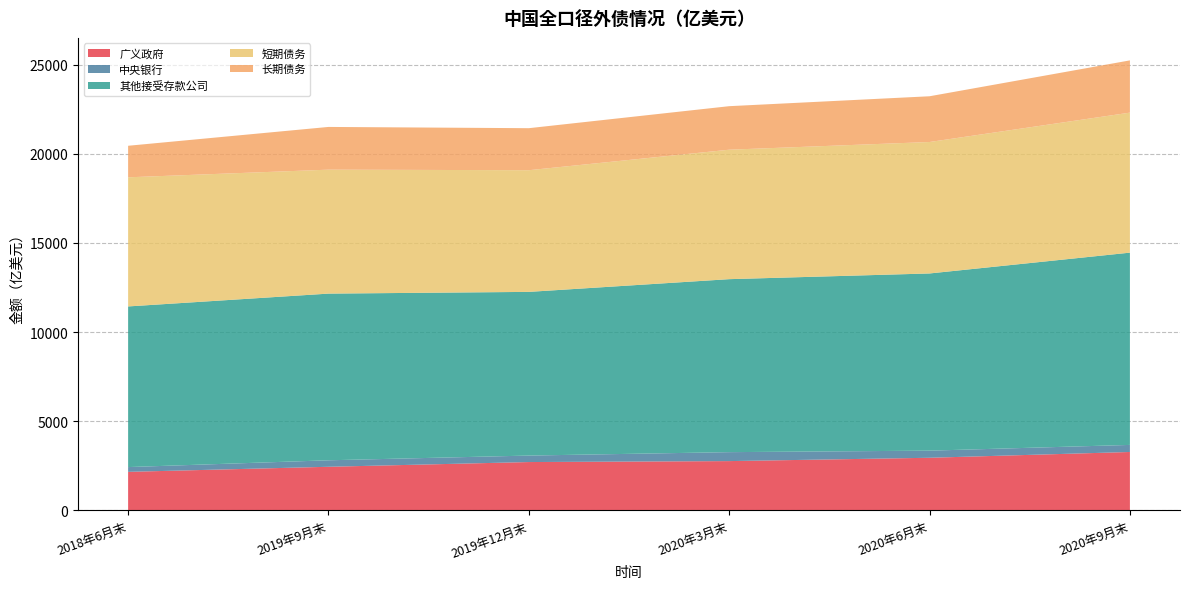

Reading left to right, what are all the values shown in this chart?

广义政府: 2159.6	2444.0	2709.3	2762.5	2949.3	3273.5
中央银行: 267.3	364.0	363.3	502.1	399.0	396.6
其他接受存款公司: 9009.3	9347.0	9179.4	9700.6	9936.8	10781.8
短期债务: 7241.0	6951.0	6822.9	7260.3	7371.7	7852.1
长期债务: 1768.3	2396.0	2356.5	2440.3	2565.1	2929.7